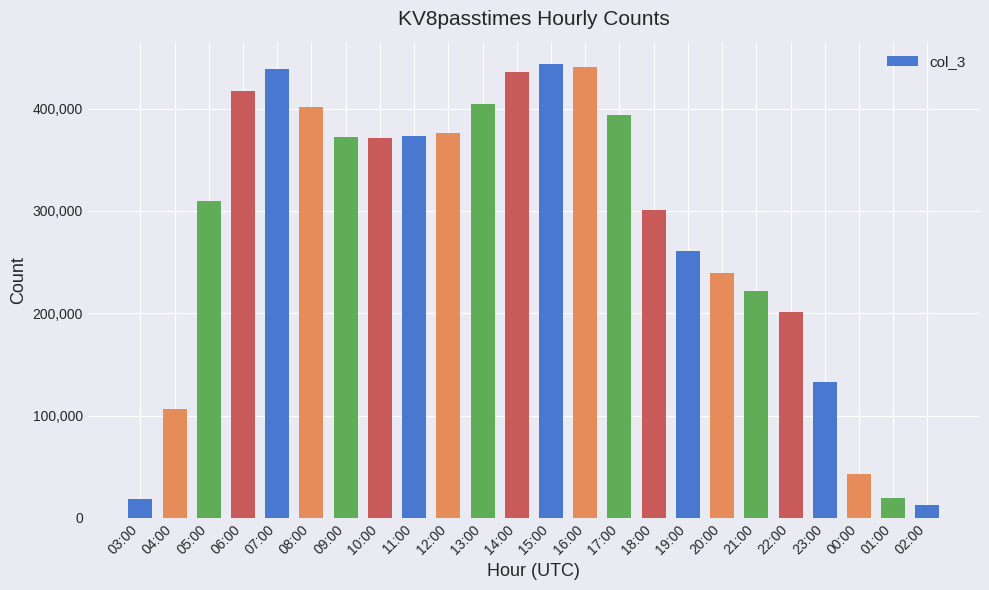

Where is the data nearest to the value 227726?

21:00